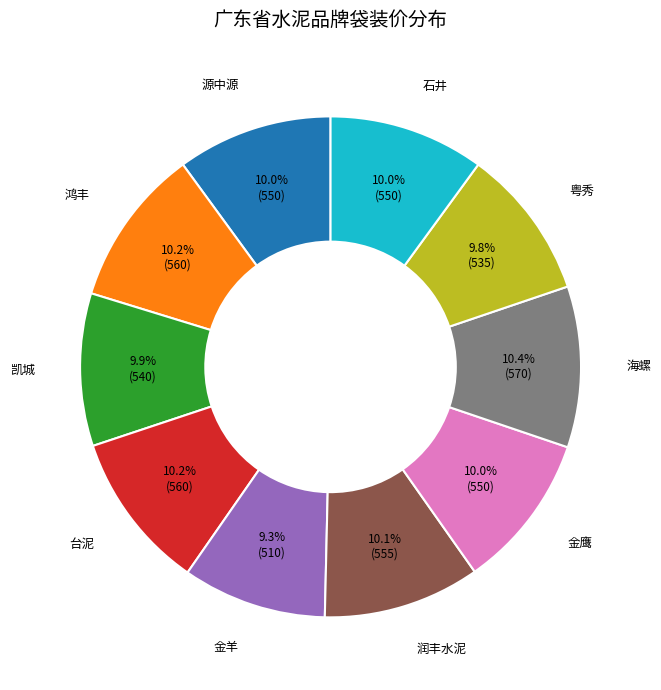

What is the ratio of the value at 金鹰 to the value at 金羊?

1.1